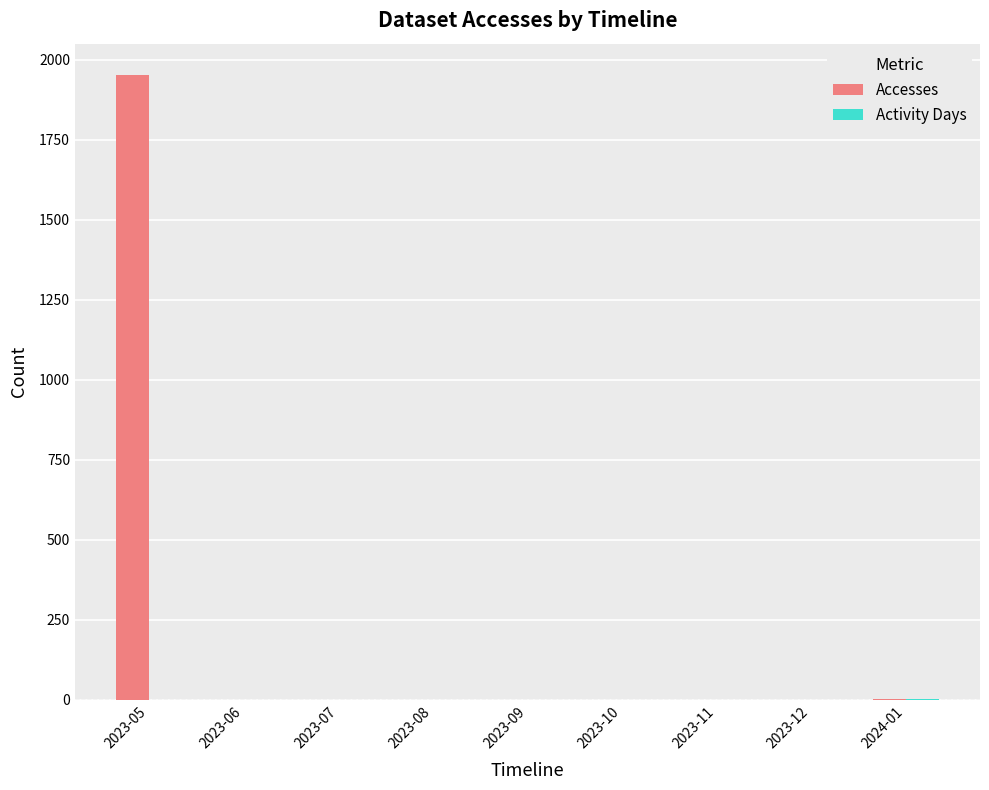

What is the maximum value shown in the chart?

1952